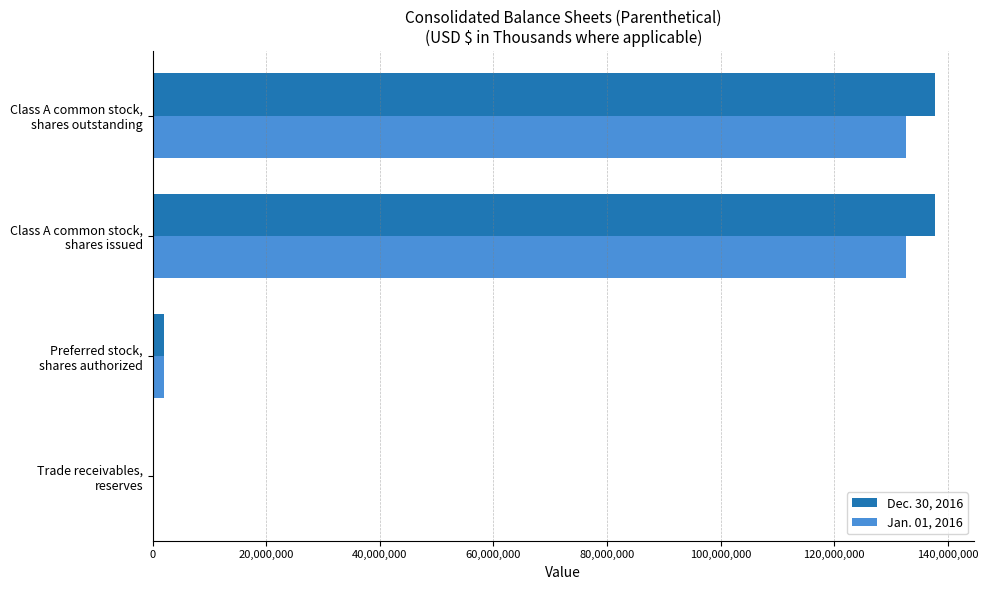

At which label is Dec. 30, 2016 closest to 68872573?

Preferred stock,
shares authorized